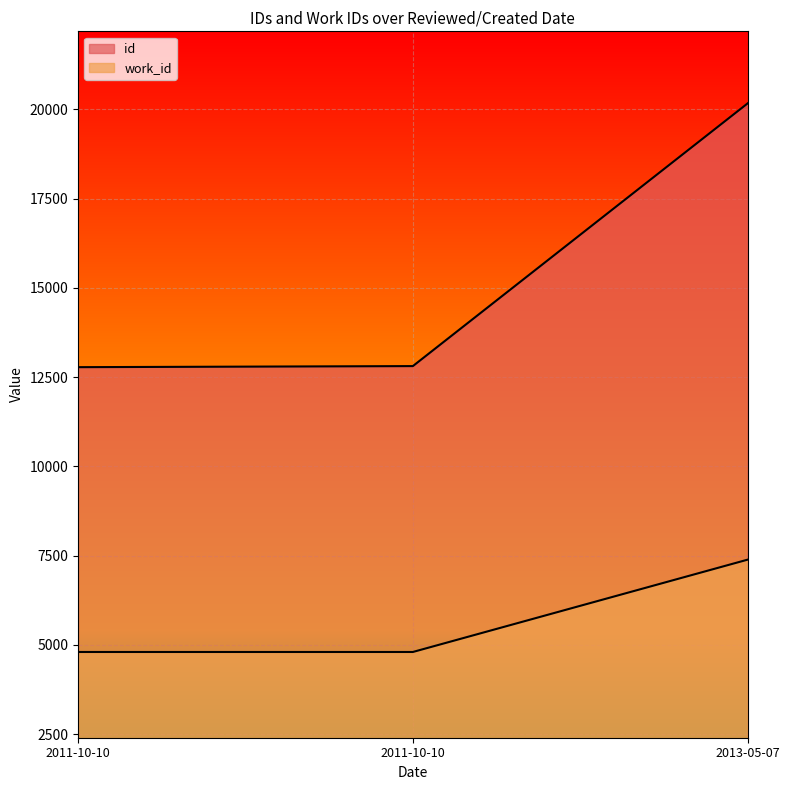

Does the chart display data point markers on the line(s)?

No